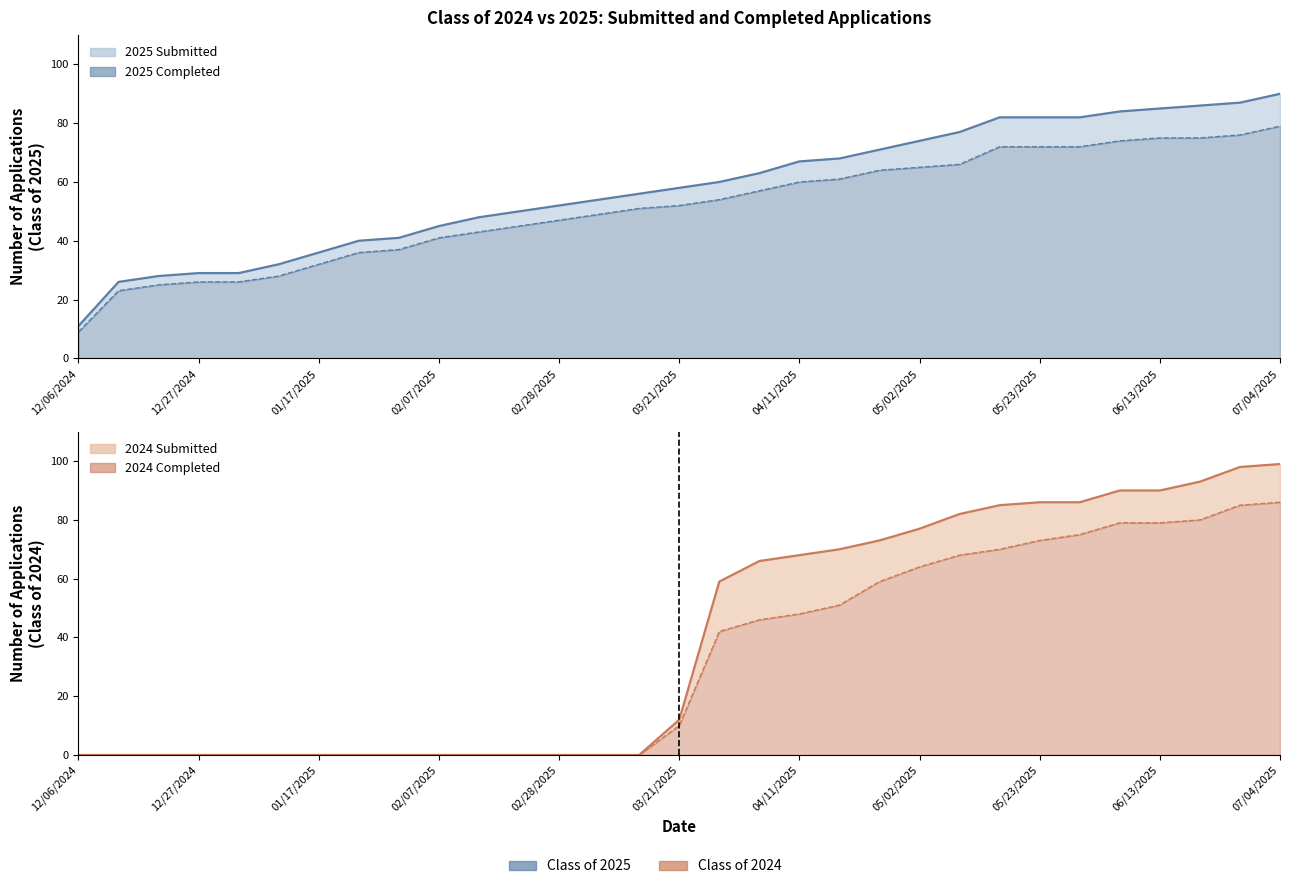

Reading left to right, transcribe all the data shown in this chart.

Class of 2025 Submitted: 12/06/2024=11	12/13/2024=26	12/20/2024=28	12/27/2024=29	12/31/2024=29	01/10/2025=32	01/17/2025=36	01/24/2025=40	01/31/2025=41	02/07/2025=45	02/14/2025=48	02/21/2025=50	02/28/2025=52	03/07/2025=54	03/14/2025=56	03/21/2025=58	03/28/2025=60	04/04/2025=63	04/11/2025=67	04/18/2025=68	04/24/2025=71	05/02/2025=74	05/09/2025=77	05/16/2025=82	05/23/2025=82	05/30/2025=82	06/06/2025=84	06/13/2025=85	06/20/2025=86	06/27/2025=87	07/04/2025=90
Class of 2025 Completed: 12/06/2024=9	12/13/2024=23	12/20/2024=25	12/27/2024=26	12/31/2024=26	01/10/2025=28	01/17/2025=32	01/24/2025=36	01/31/2025=37	02/07/2025=41	02/14/2025=43	02/21/2025=45	02/28/2025=47	03/07/2025=49	03/14/2025=51	03/21/2025=52	03/28/2025=54	04/04/2025=57	04/11/2025=60	04/18/2025=61	04/24/2025=64	05/02/2025=65	05/09/2025=66	05/16/2025=72	05/23/2025=72	05/30/2025=72	06/06/2025=74	06/13/2025=75	06/20/2025=75	06/27/2025=76	07/04/2025=79
Class of 2024 Submitted: 12/06/2024=0	12/13/2024=0	12/20/2024=0	12/27/2024=0	12/31/2024=0	01/10/2025=0	01/17/2025=0	01/24/2025=0	01/31/2025=0	02/07/2025=0	02/14/2025=0	02/21/2025=0	02/28/2025=0	03/07/2025=0	03/14/2025=0	03/21/2025=12	03/28/2025=59	04/04/2025=66	04/11/2025=68	04/18/2025=70	04/24/2025=73	05/02/2025=77	05/09/2025=82	05/16/2025=85	05/23/2025=86	05/30/2025=86	06/06/2025=90	06/13/2025=90	06/20/2025=93	06/27/2025=98	07/04/2025=99
Class of 2024 Completed: 12/06/2024=0	12/13/2024=0	12/20/2024=0	12/27/2024=0	12/31/2024=0	01/10/2025=0	01/17/2025=0	01/24/2025=0	01/31/2025=0	02/07/2025=0	02/14/2025=0	02/21/2025=0	02/28/2025=0	03/07/2025=0	03/14/2025=0	03/21/2025=10	03/28/2025=42	04/04/2025=46	04/11/2025=48	04/18/2025=51	04/24/2025=59	05/02/2025=64	05/09/2025=68	05/16/2025=70	05/23/2025=73	05/30/2025=75	06/06/2025=79	06/13/2025=79	06/20/2025=80	06/27/2025=85	07/04/2025=86